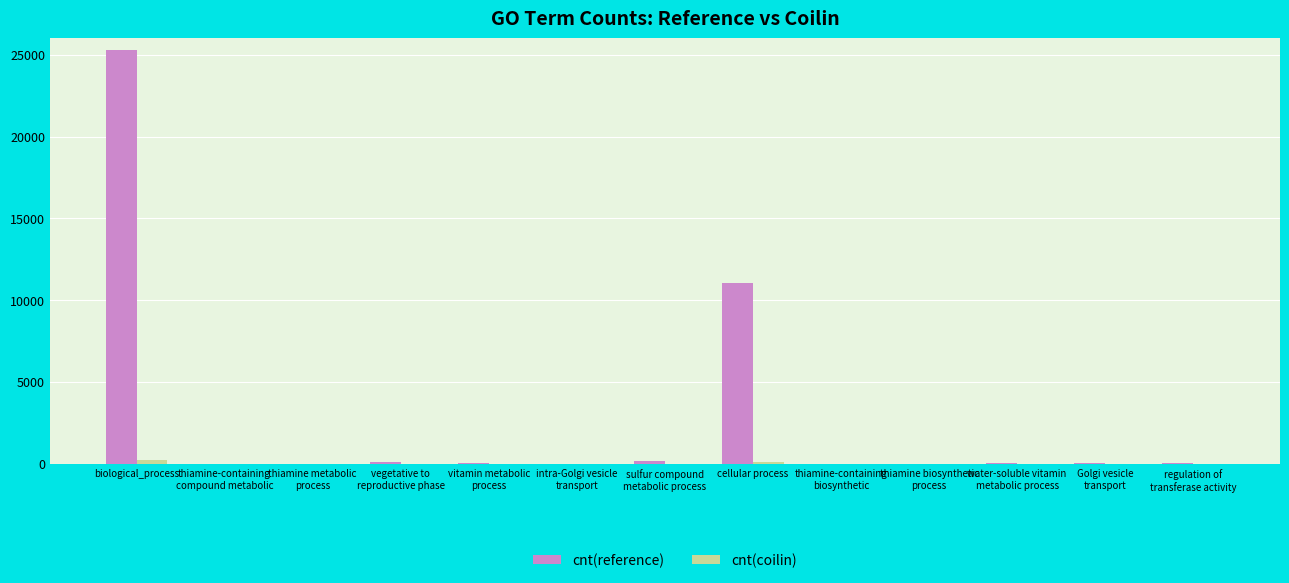

The value of cnt(reference) at biological_process is 7655. True or false?

False